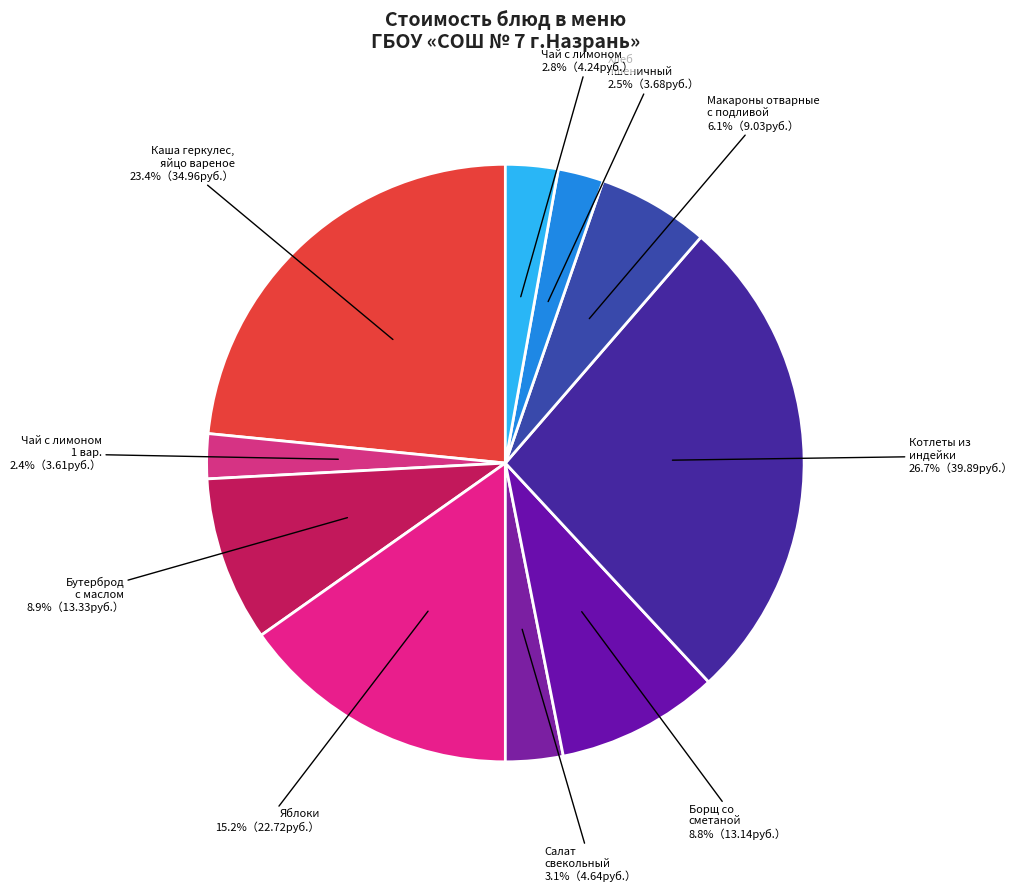

What percentage do Борщ со сметаной and Макароны отварные с подливой together represent?

14.9%